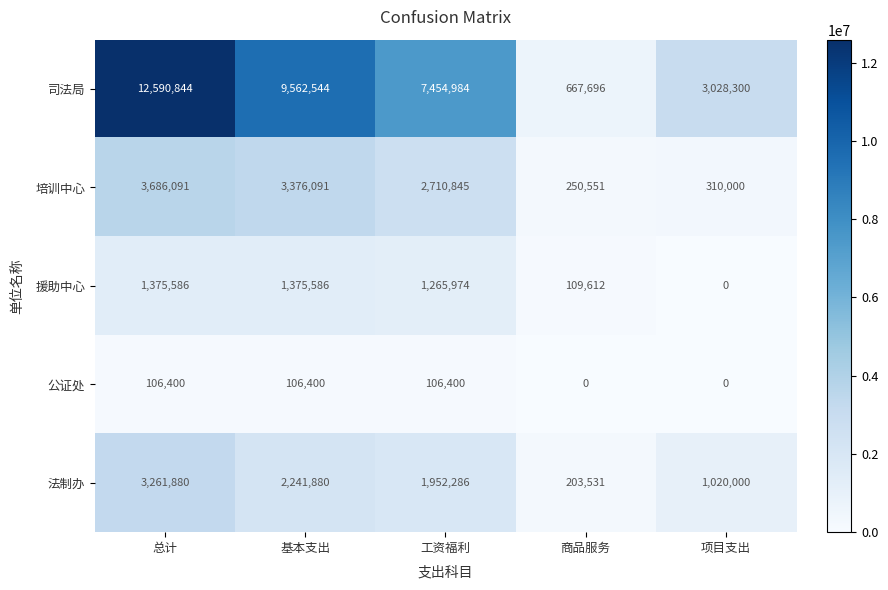

Which series has the largest range (max minus min)?

司法局